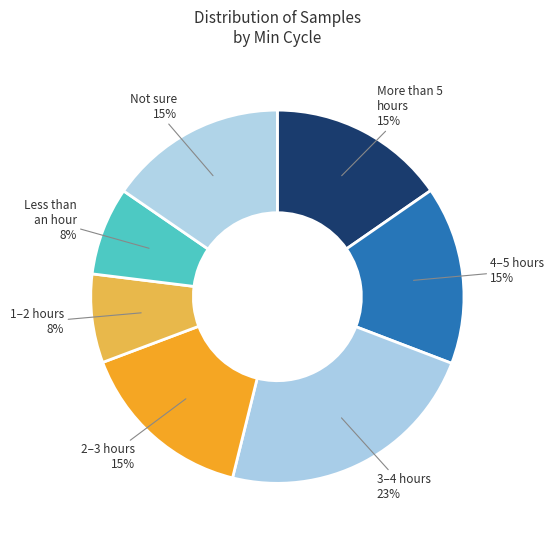

How many segments does this pie chart have?

7